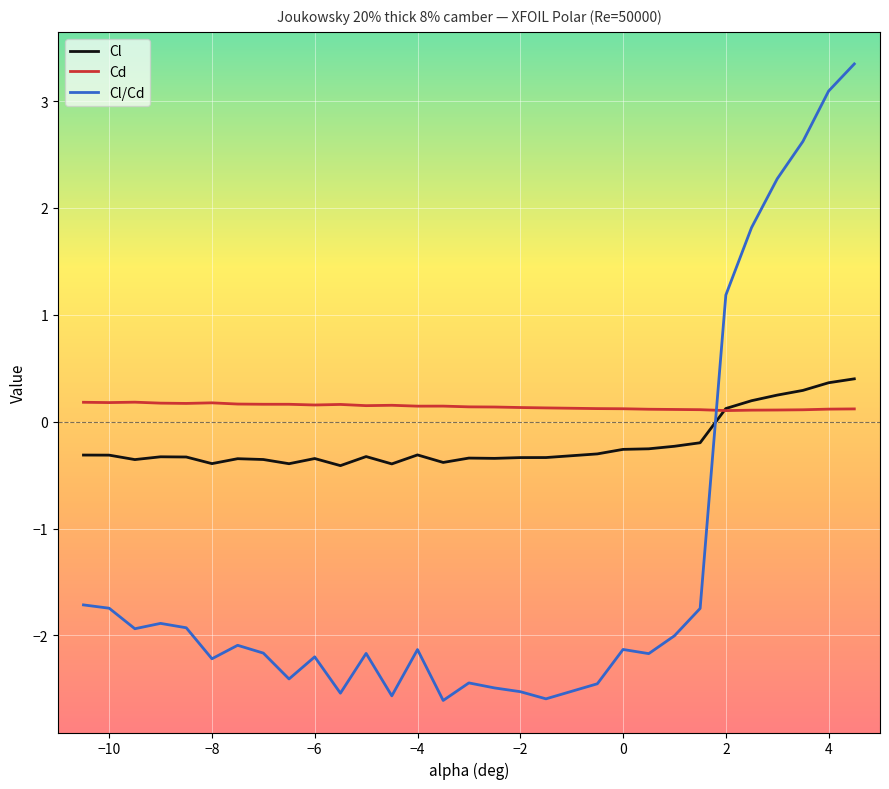

Which series has the largest total across all categories?

Cd